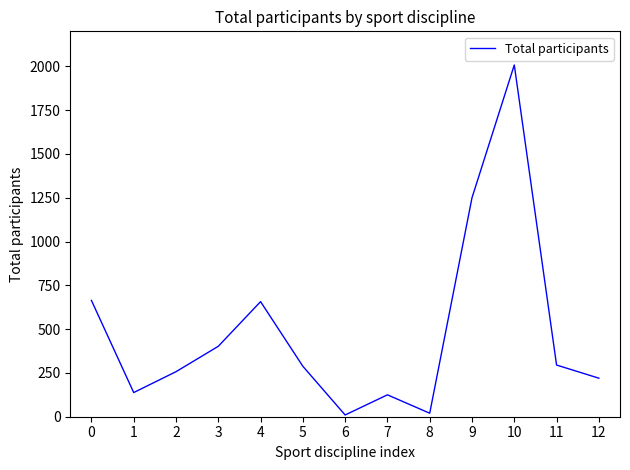

What is the change in value from 0 to 2?

-407